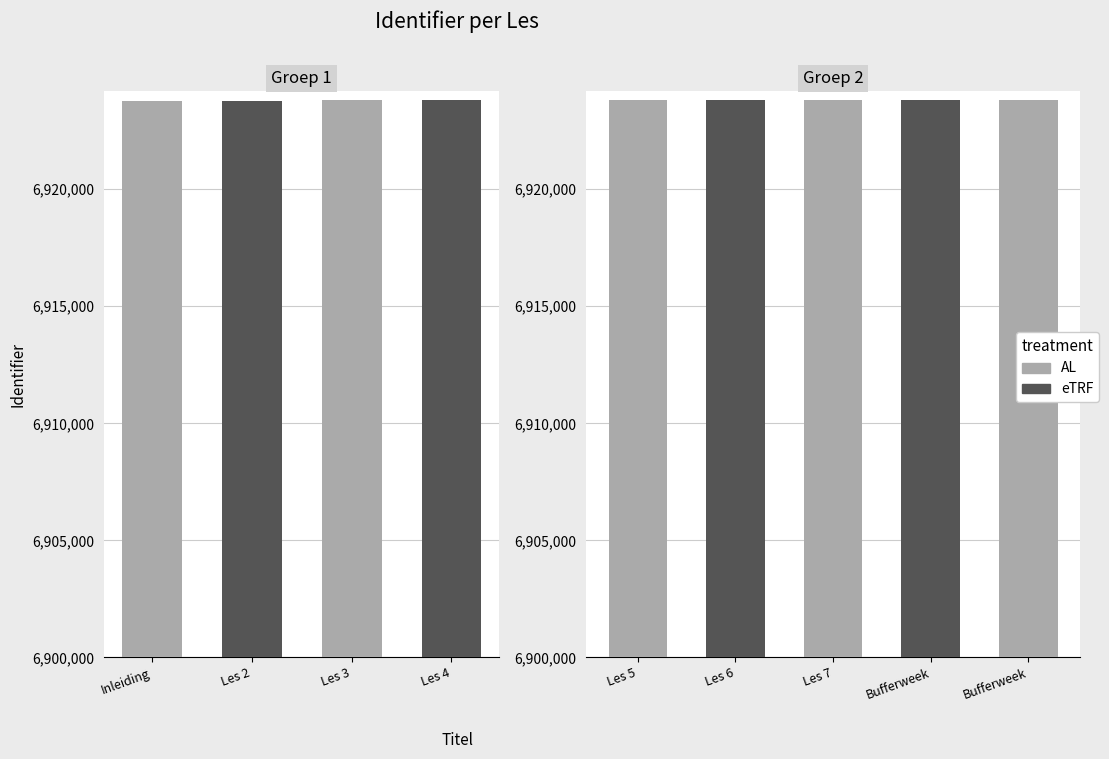

At which category does the chart reach its peak across all series?

Bufferweek